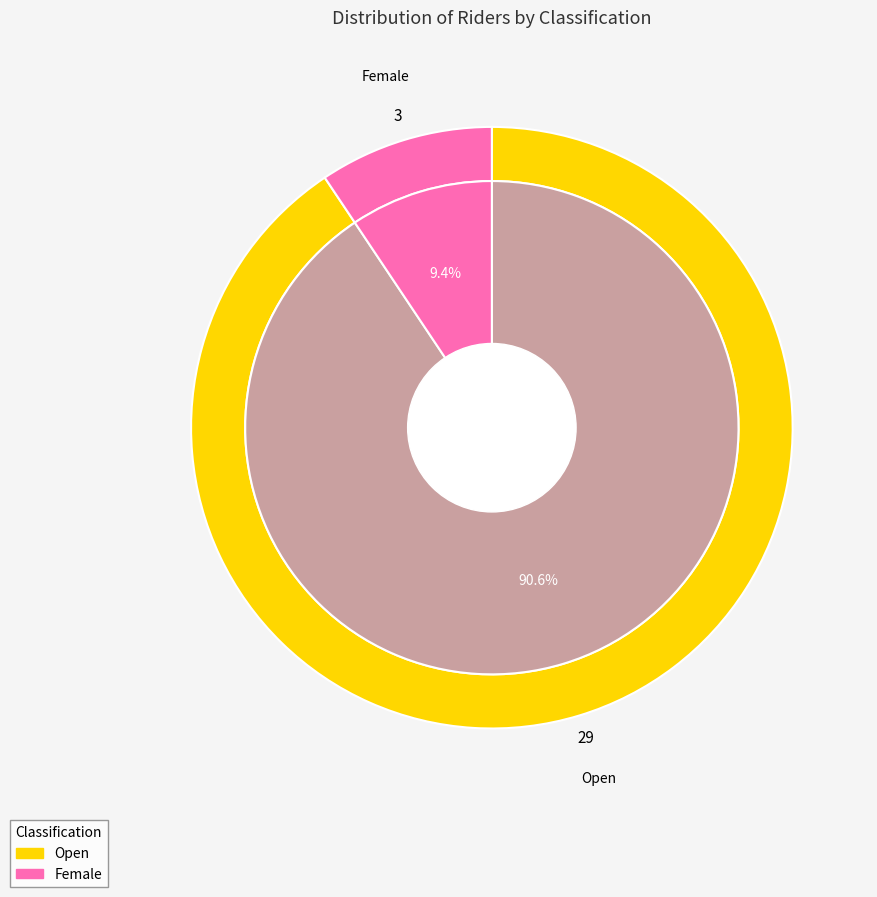

What percentage is NOT represented by Open?

9.4%